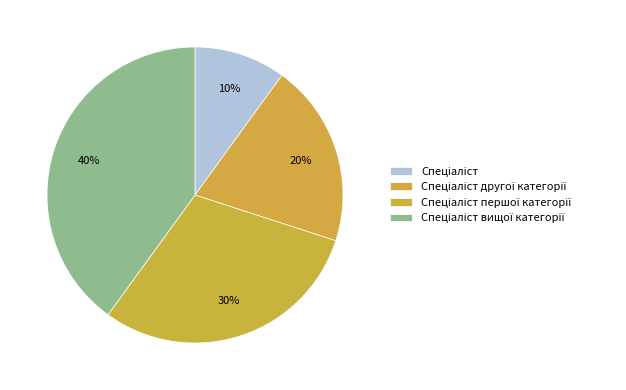

How many segments does this pie chart have?

4